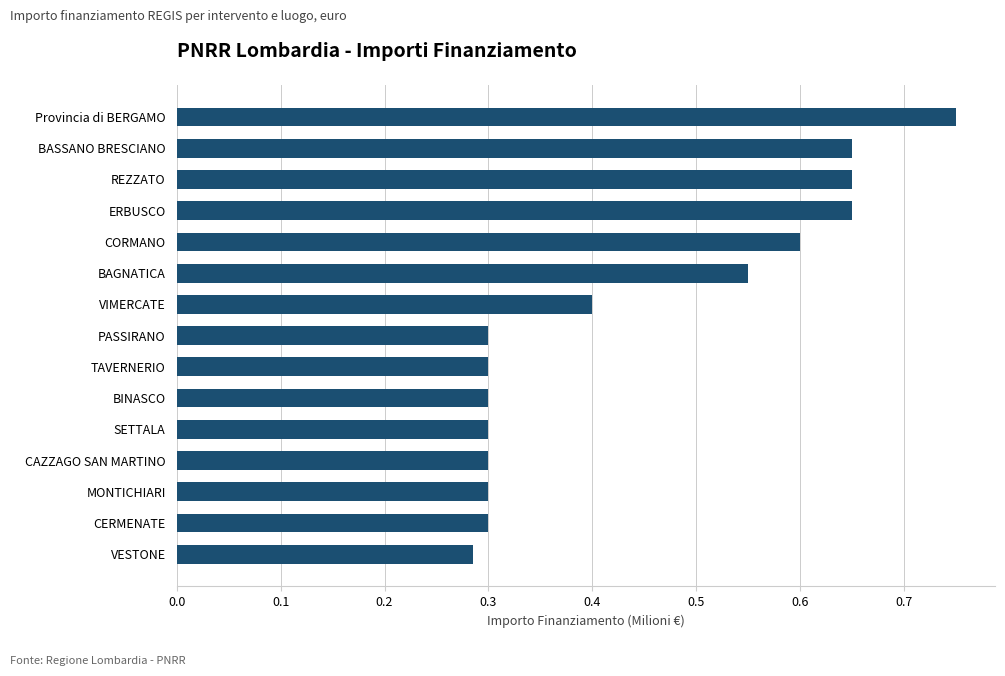

True or false: the data shows 0.1 at CERMENATE.

False